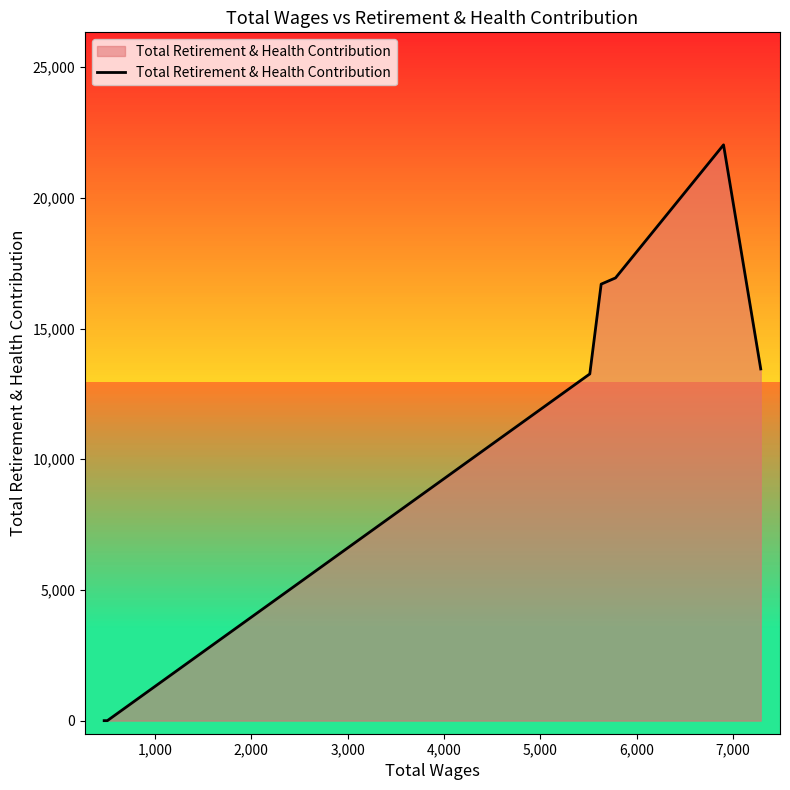

What is the difference between the maximum and second lowest values?

22025